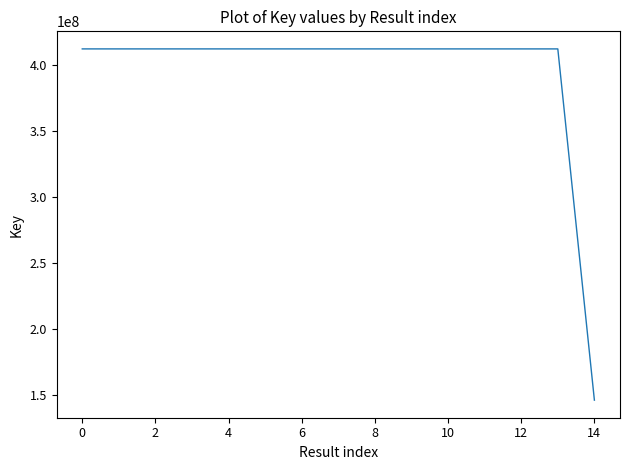

What is the maximum value shown in the chart?

411837062